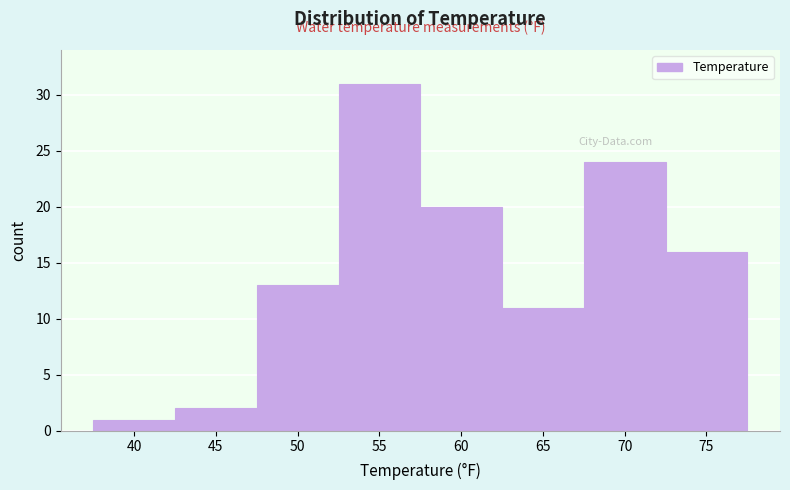

Reading left to right, extract all data points from this chart.

40=1	45=2	50=13	55=31	60=20	65=11	70=24	75=16